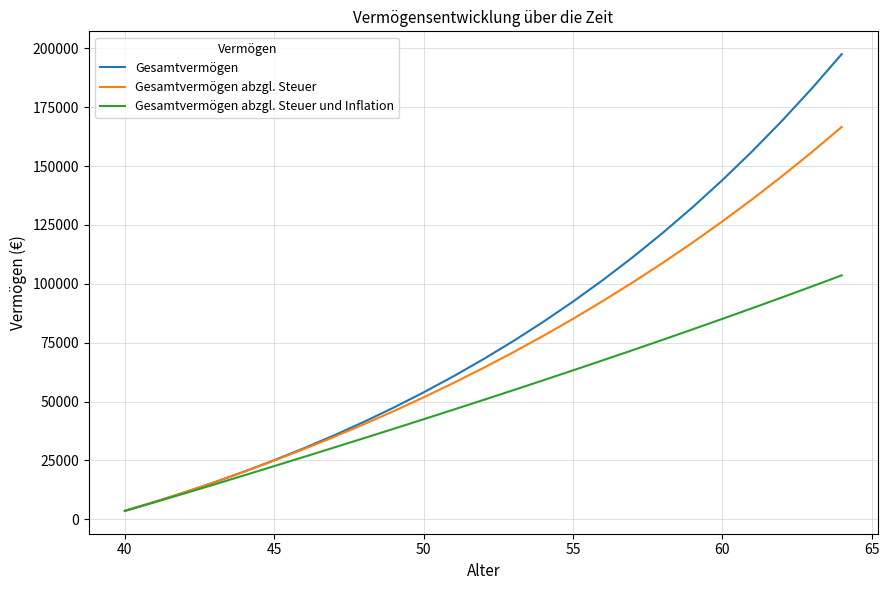

What is the maximum value shown in the chart?

197512.2